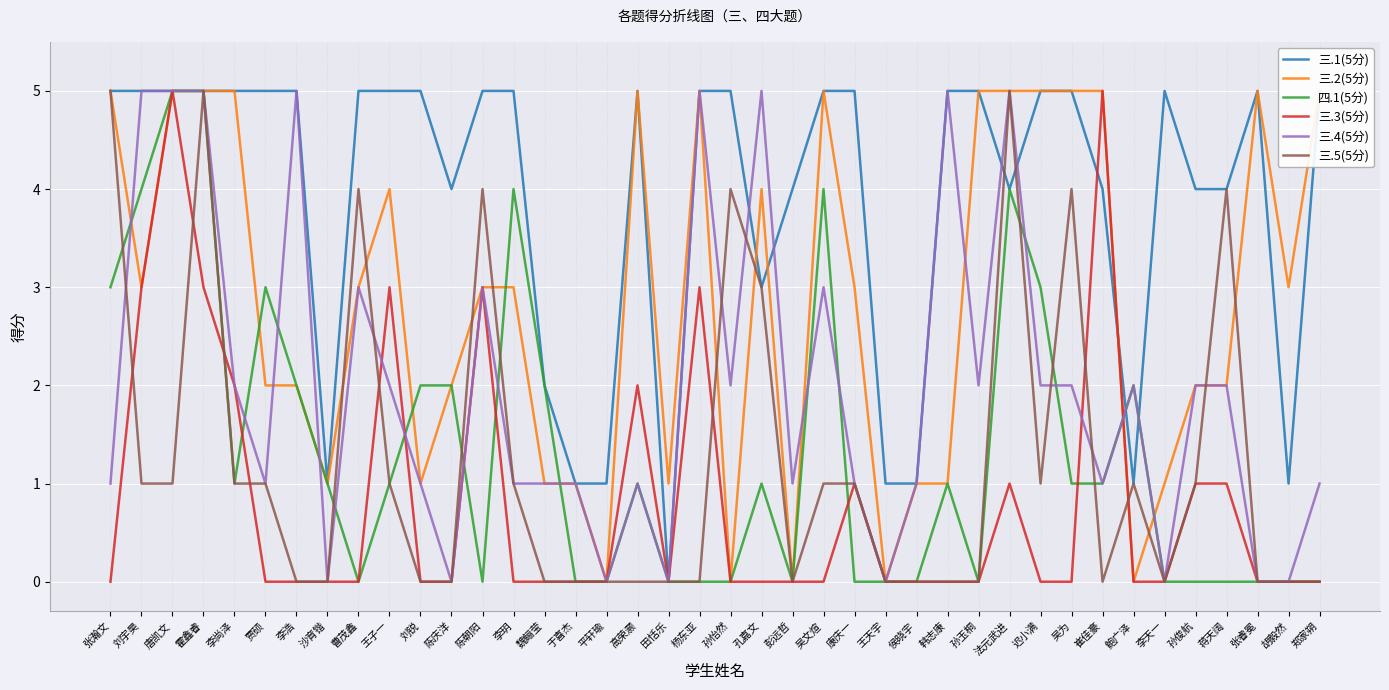

Does the chart display data point markers on the line(s)?

No